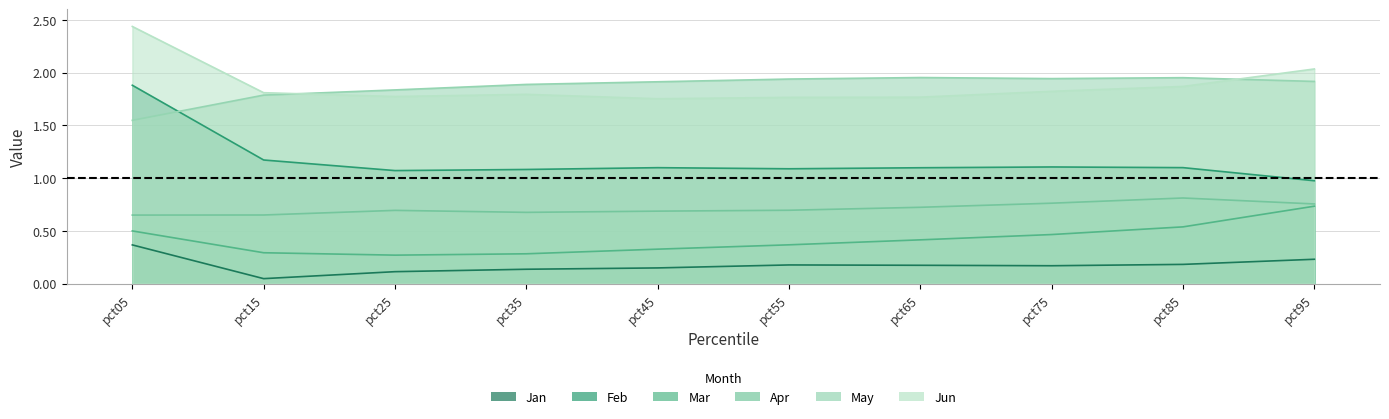

Reading right to left, what are all the values shown in this chart?

Jan: 0.2	0.2	0.2	0.2	0.2	0.1	0.1	0.1	0.0	0.4
Feb: 1.0	1.1	1.1	1.1	1.1	1.1	1.1	1.1	1.2	1.9
Mar: 0.7	0.5	0.5	0.4	0.4	0.3	0.3	0.3	0.3	0.5
Apr: 0.8	0.8	0.8	0.7	0.7	0.7	0.7	0.7	0.7	0.6
May: 1.9	2.0	1.9	2.0	1.9	1.9	1.9	1.8	1.8	1.5
Jun: 2.0	1.9	1.8	1.8	1.8	1.8	1.8	1.8	1.8	2.4